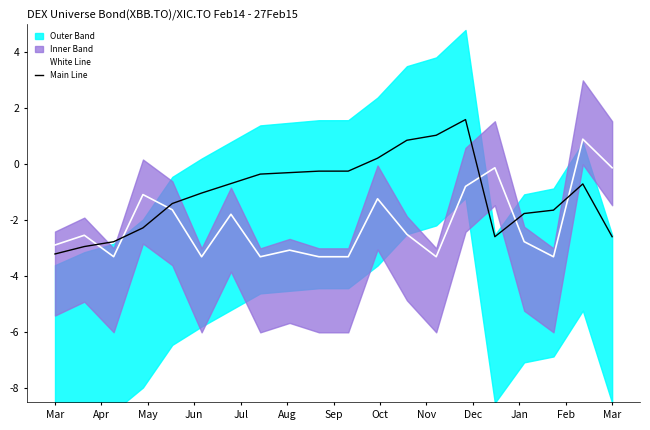

How many intersections are there between Main Line and White Line?

6